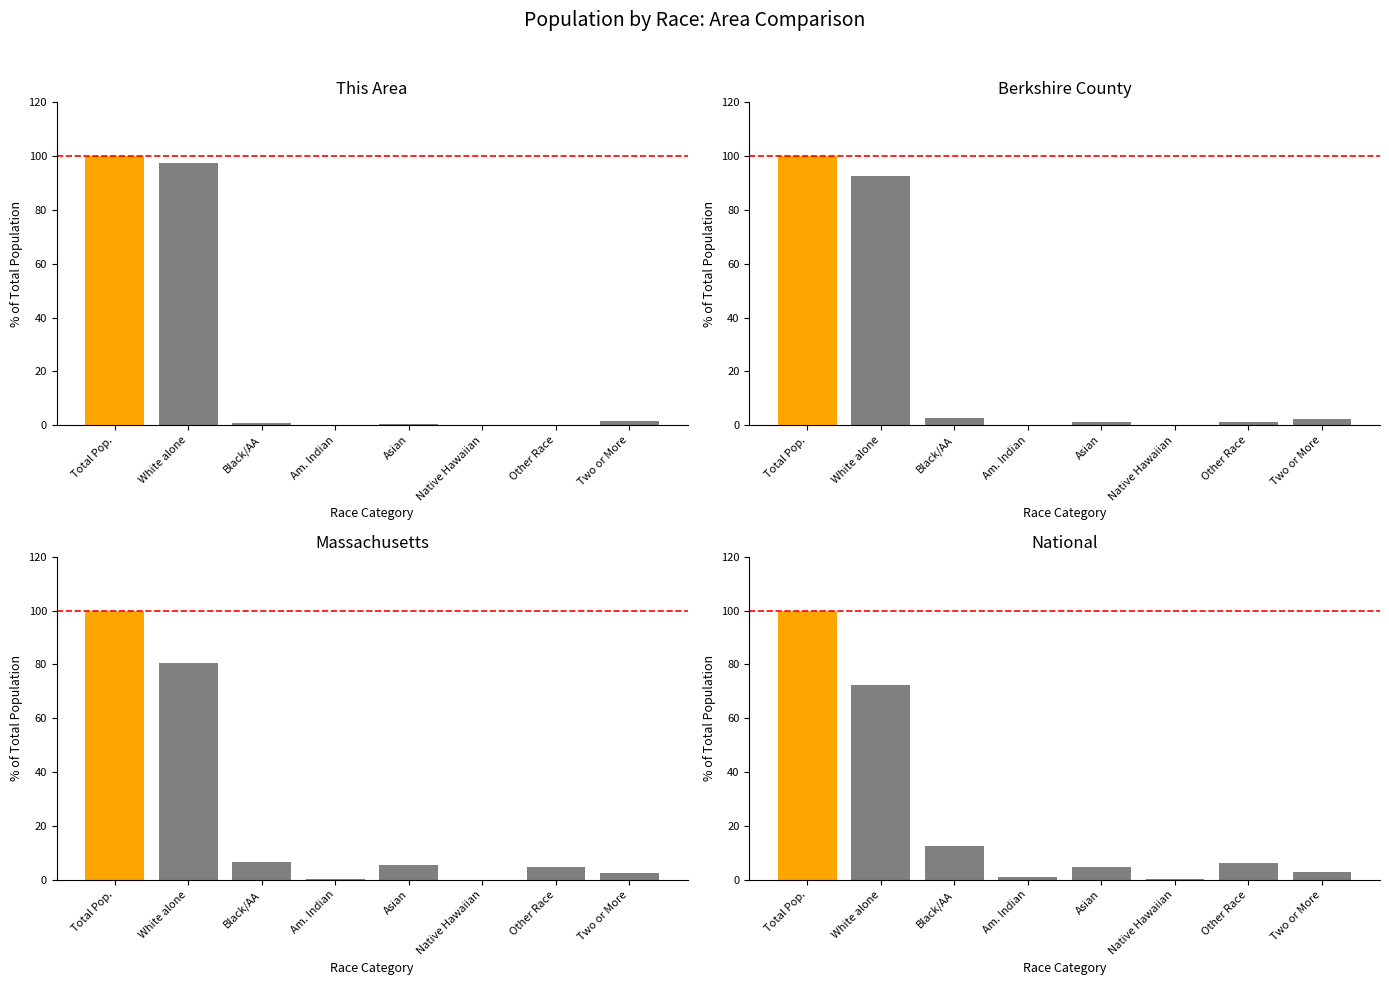

How many bars are there in total?

32